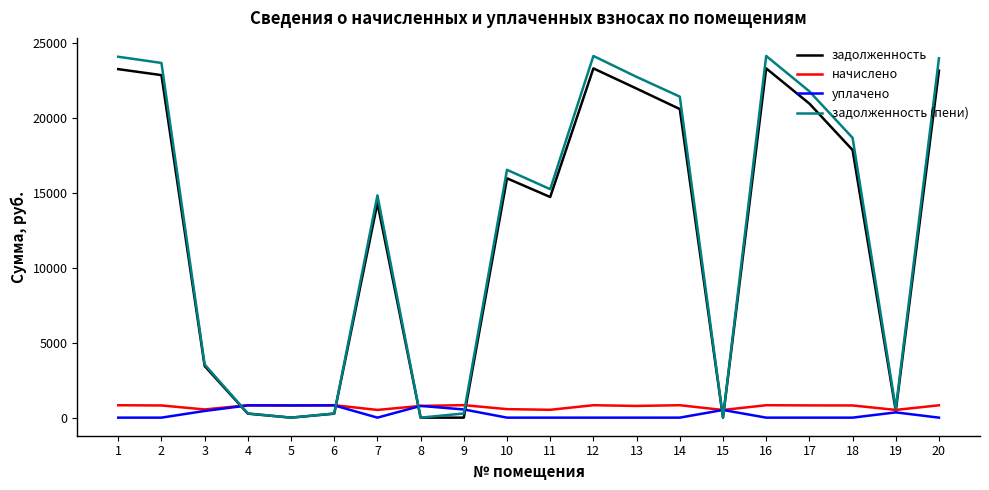

What is the average value of the уплачено series?

254.2